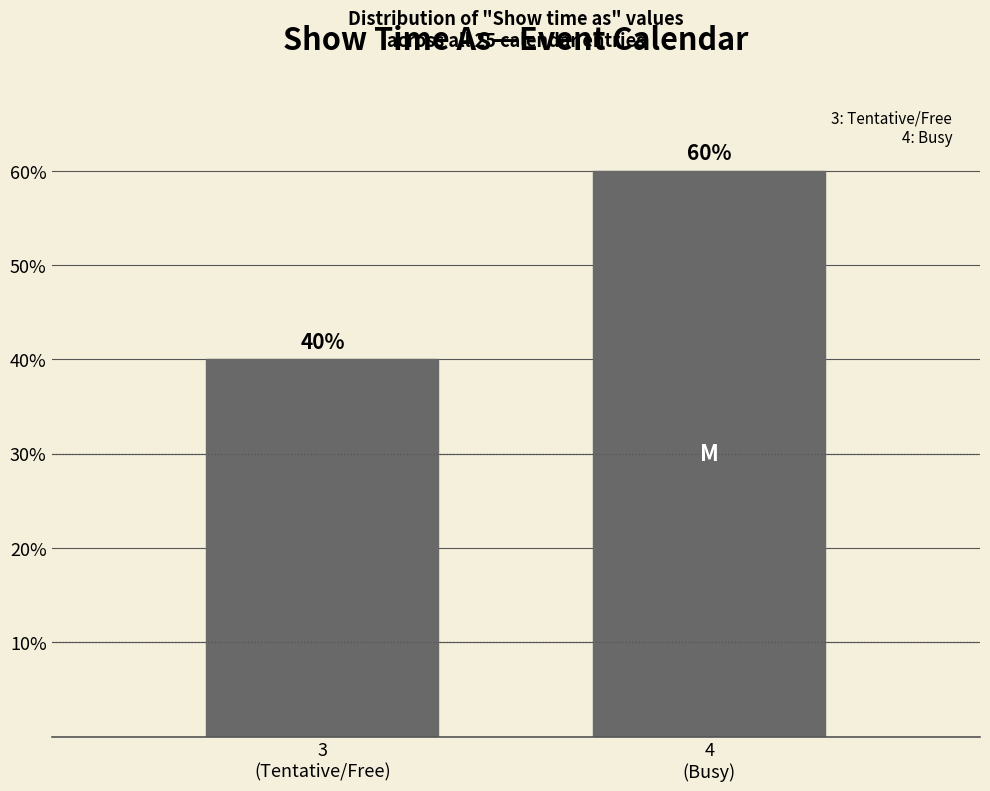

Reading left to right, what are all the values shown in this chart?

40	60